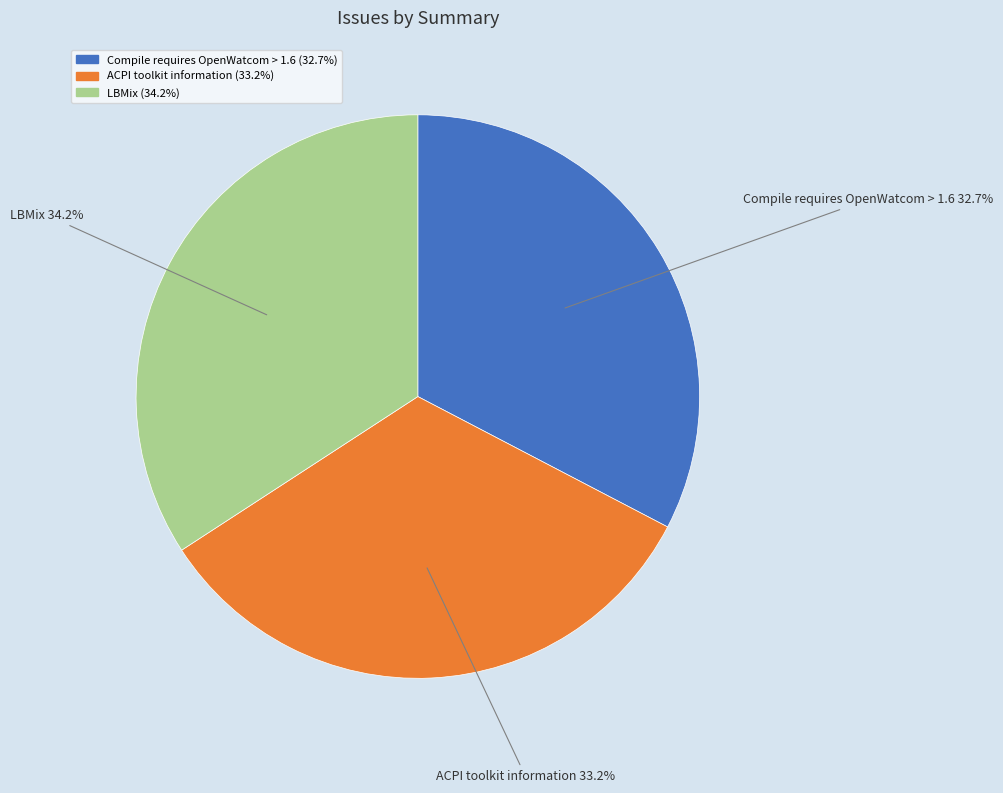

Is the sum of Compile requires OpenWatcom > 1.6 and LBMix greater than half?

Yes